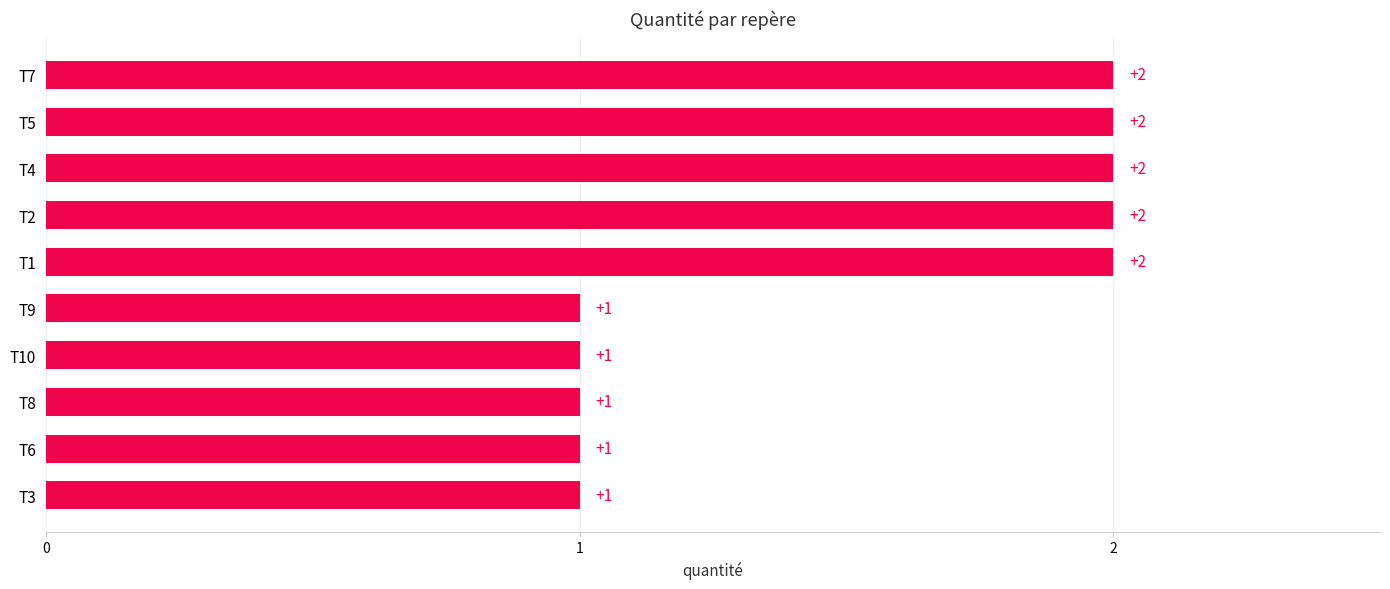

Between T9 and T5, which is larger?

T5